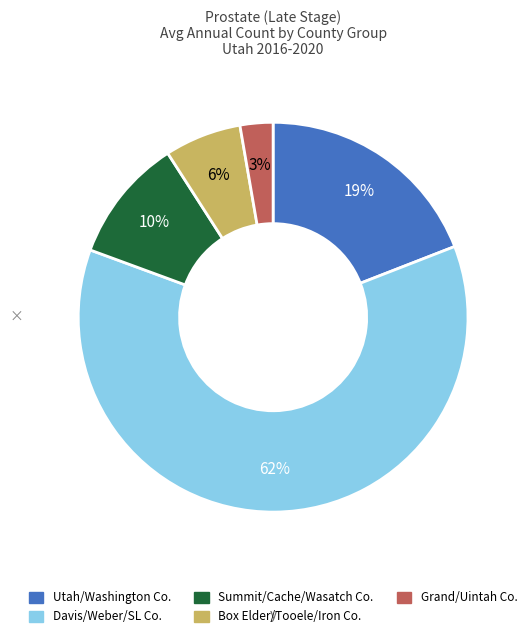

Do Box Elder/Tooele/Iron Co. and Davis/Weber/SL Co. together represent more than half of the pie?

Yes